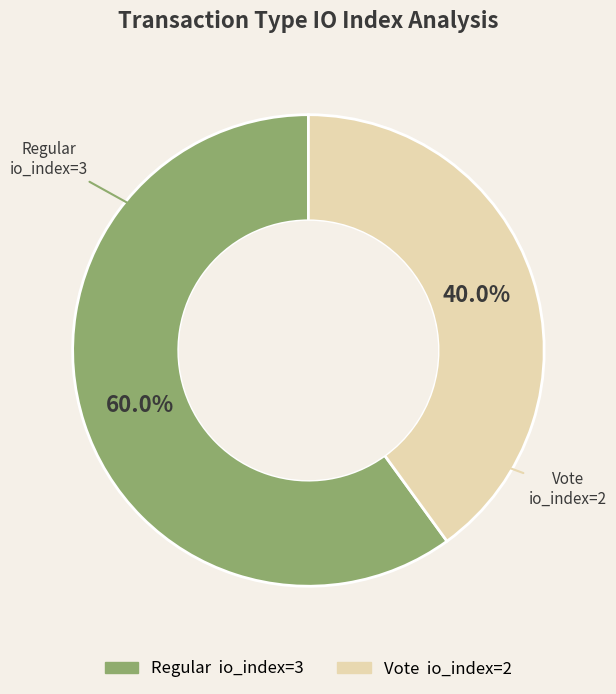

Does any single category account for the majority?

Yes